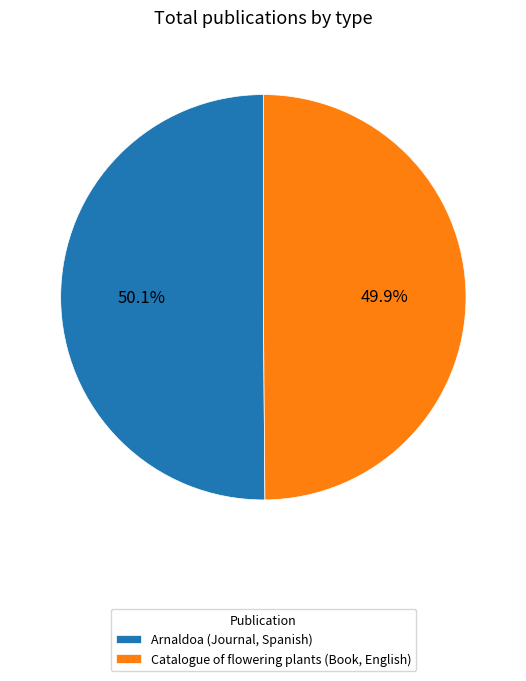

What is the ratio of the value at Arnaldoa (Journal, Spanish) to the value at Catalogue of flowering plants (Book, English)?

1.0